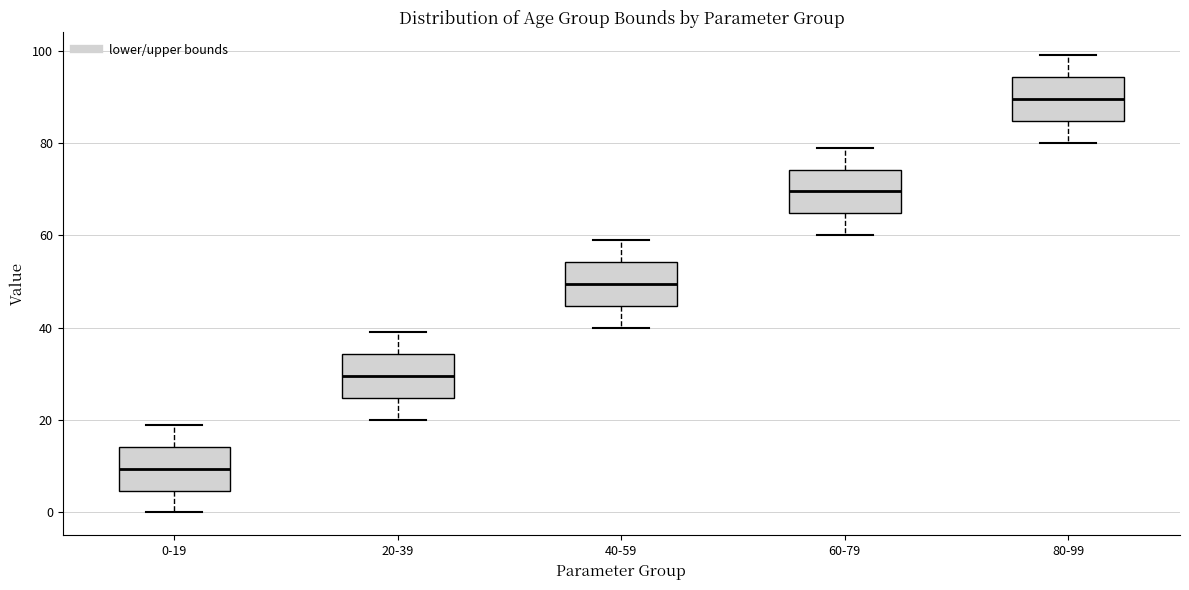

Where is the lower edge of the box for 60-79 on the y-axis? The values are not printed on the chart, so give them approximately, as read against the axis.

64